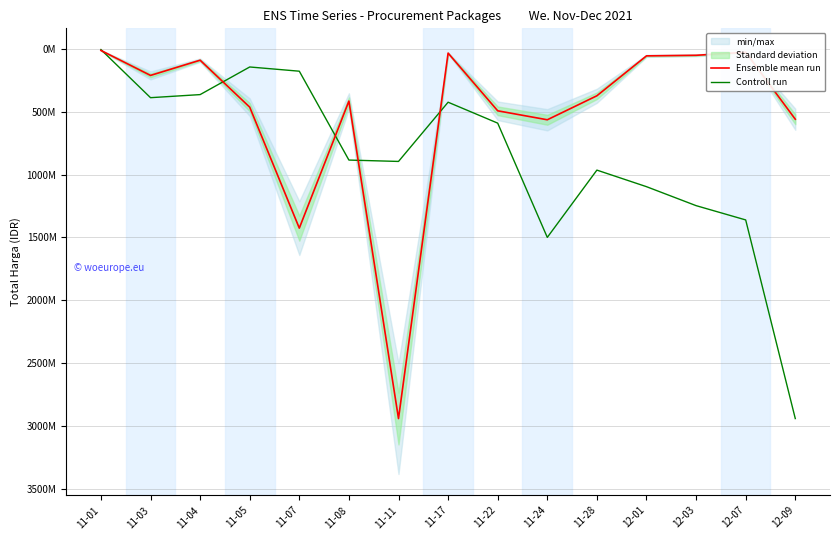

Rank the series by their average value, from highest to lowest.

Controll run, Ensemble mean run